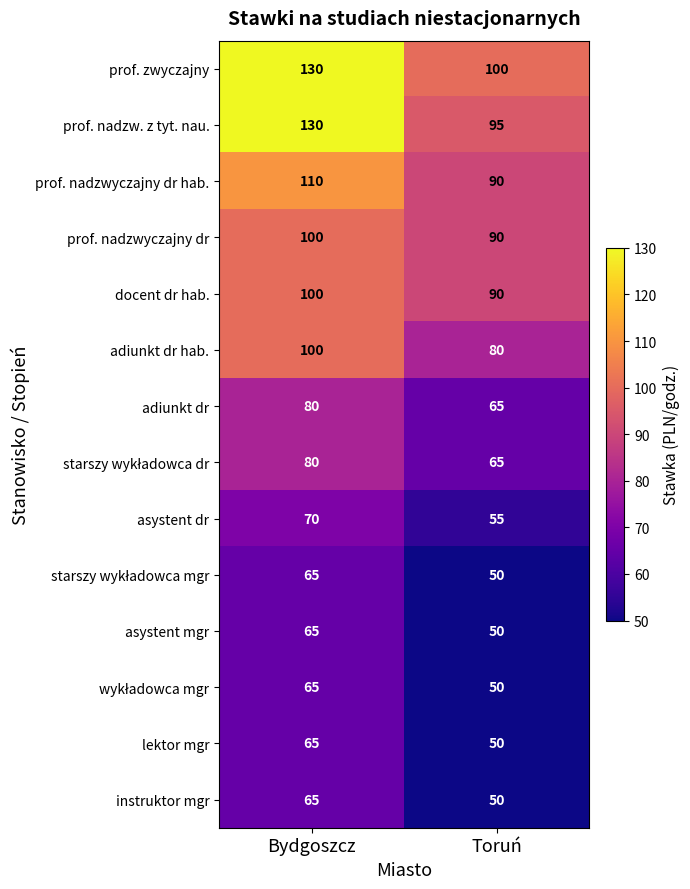

The value of instruktor mgr at Bydgoszcz is 65. True or false?

True